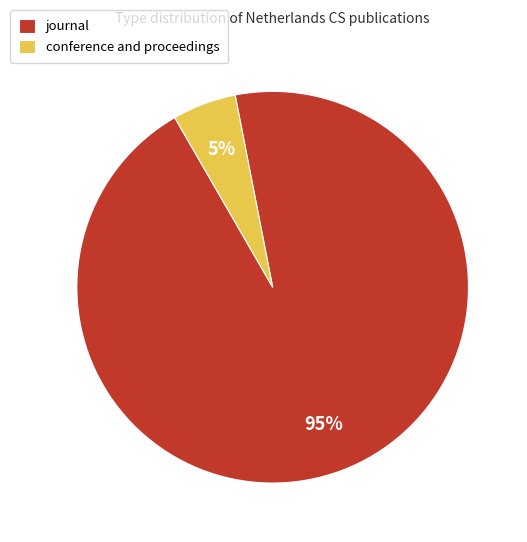

How many segments does this pie chart have?

2